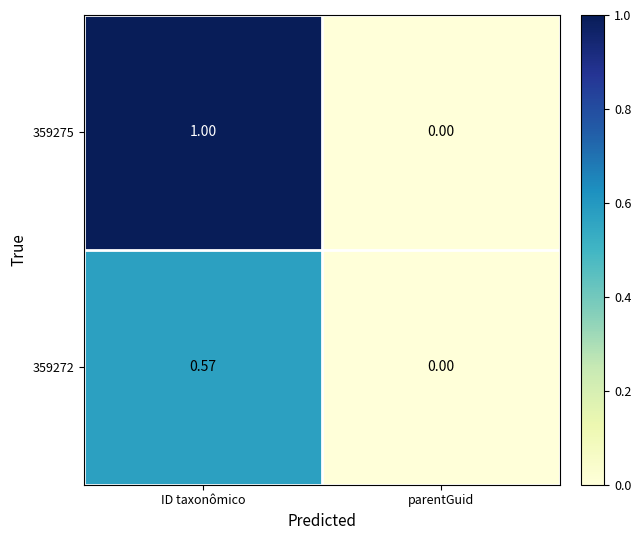

Where is 359275 nearest to the value 0?

parentGuid